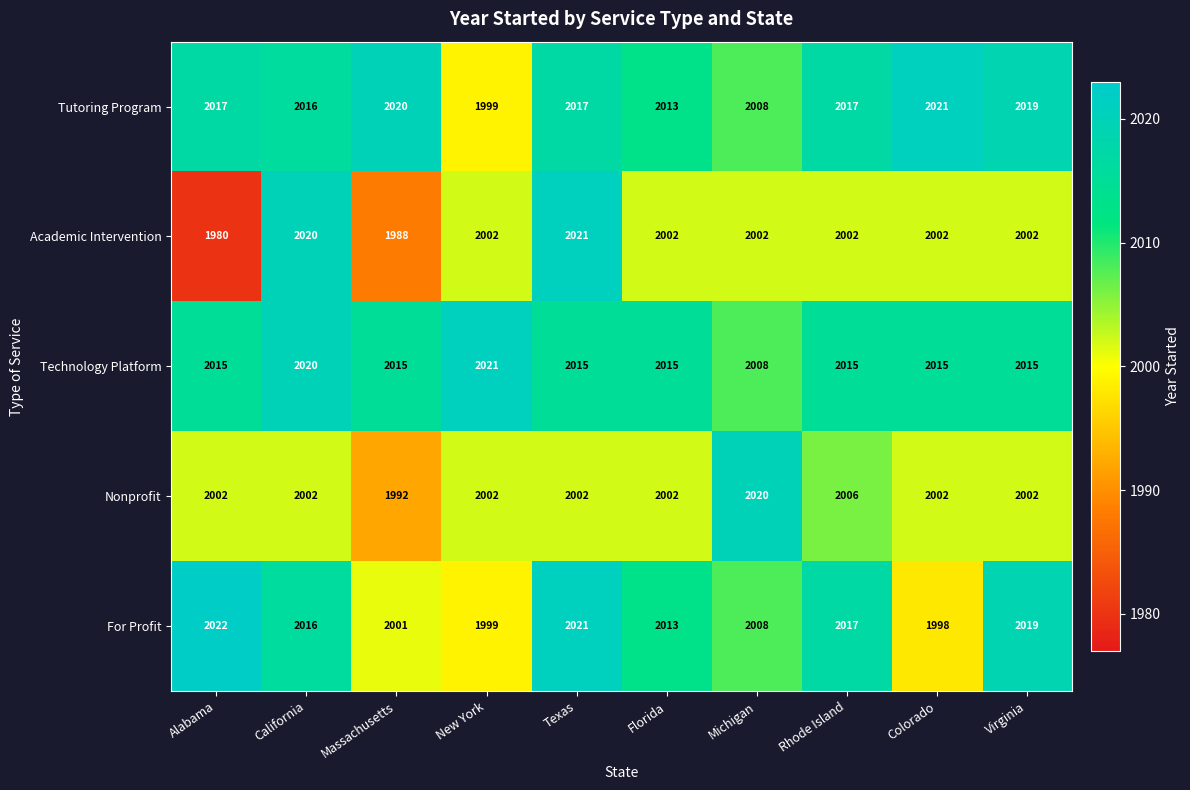

The Tutoring Program series shows 2017 at Texas. True or false?

True